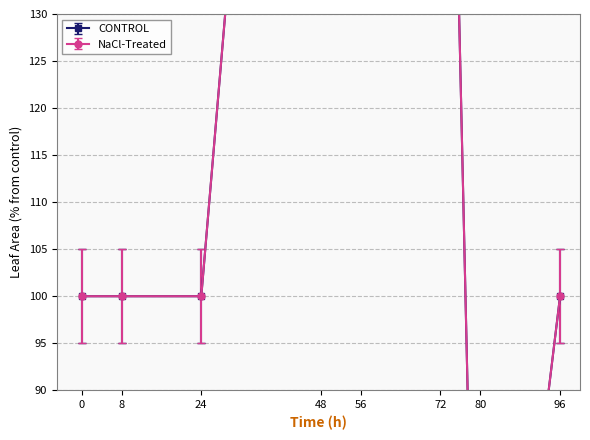

True or false: NaCl-Treated and CONTROL intersect in this chart.

False